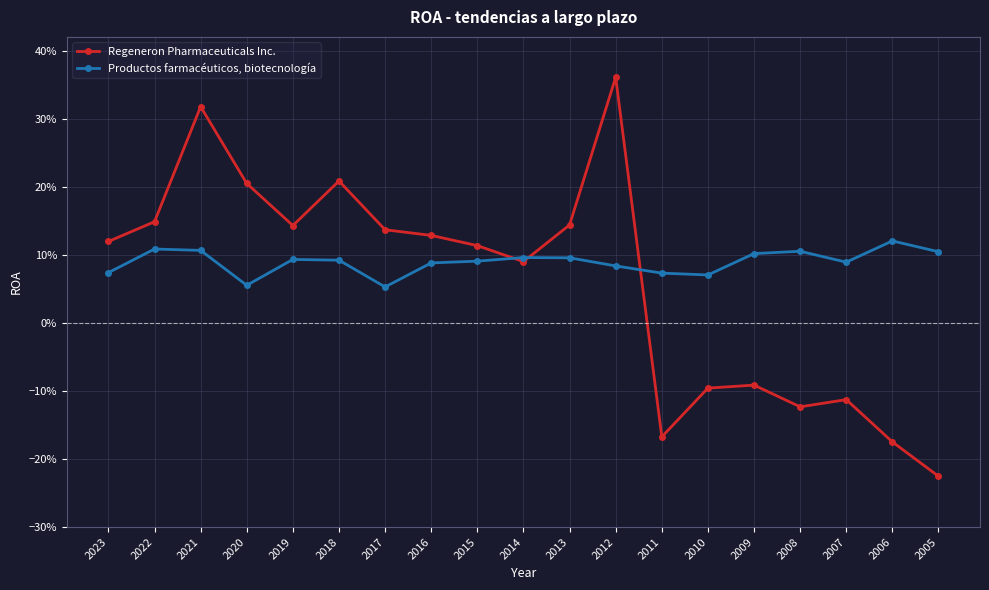

Does the chart have visible grid lines?

Yes